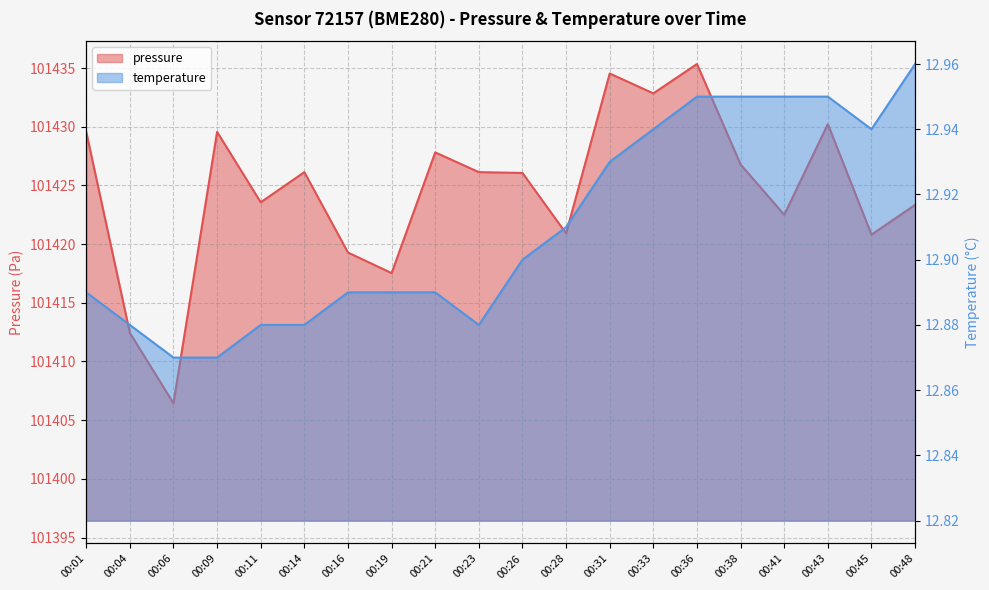

Is the value of pressure at 00:01 greater than the value of temperature at 00:11?

Yes